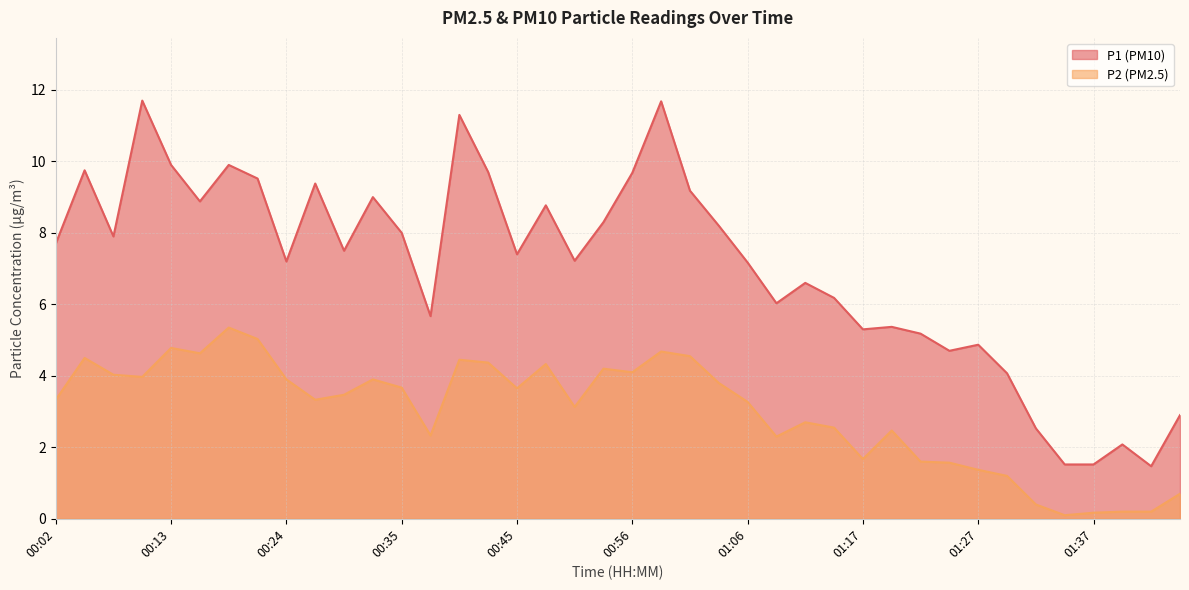

What is the maximum value for P1?

11.7